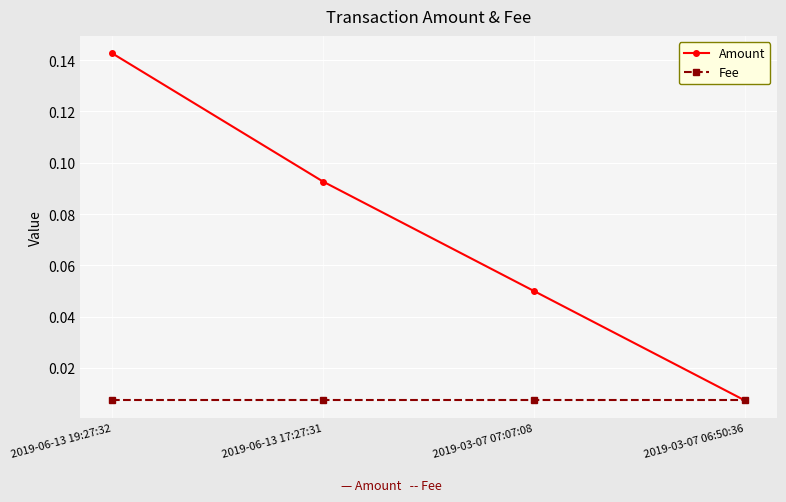

What is the label of the 2nd point from the left?

2019-06-13 17:27:31